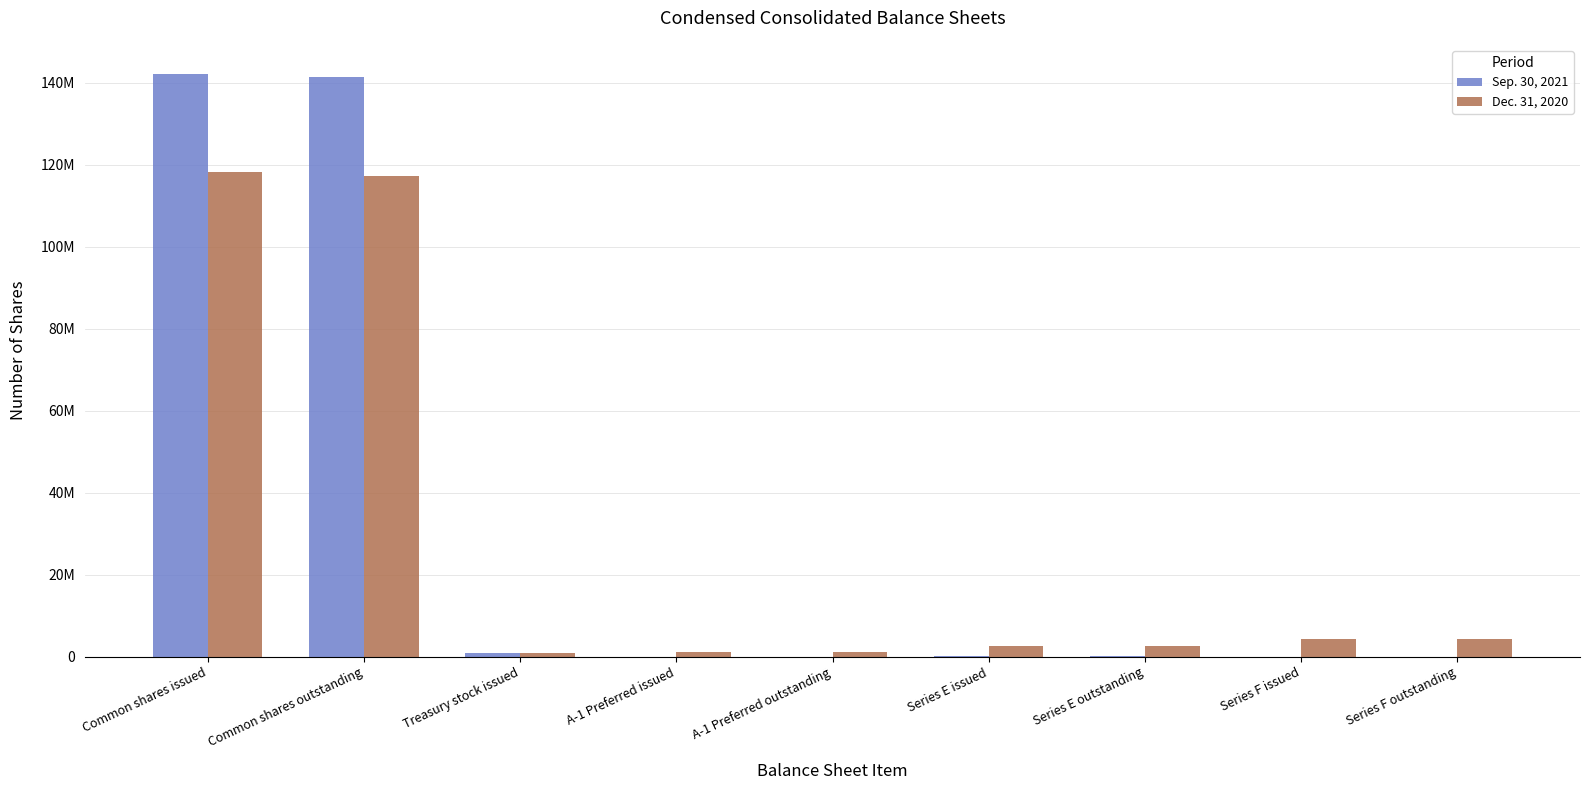

Are the bars horizontal?

No